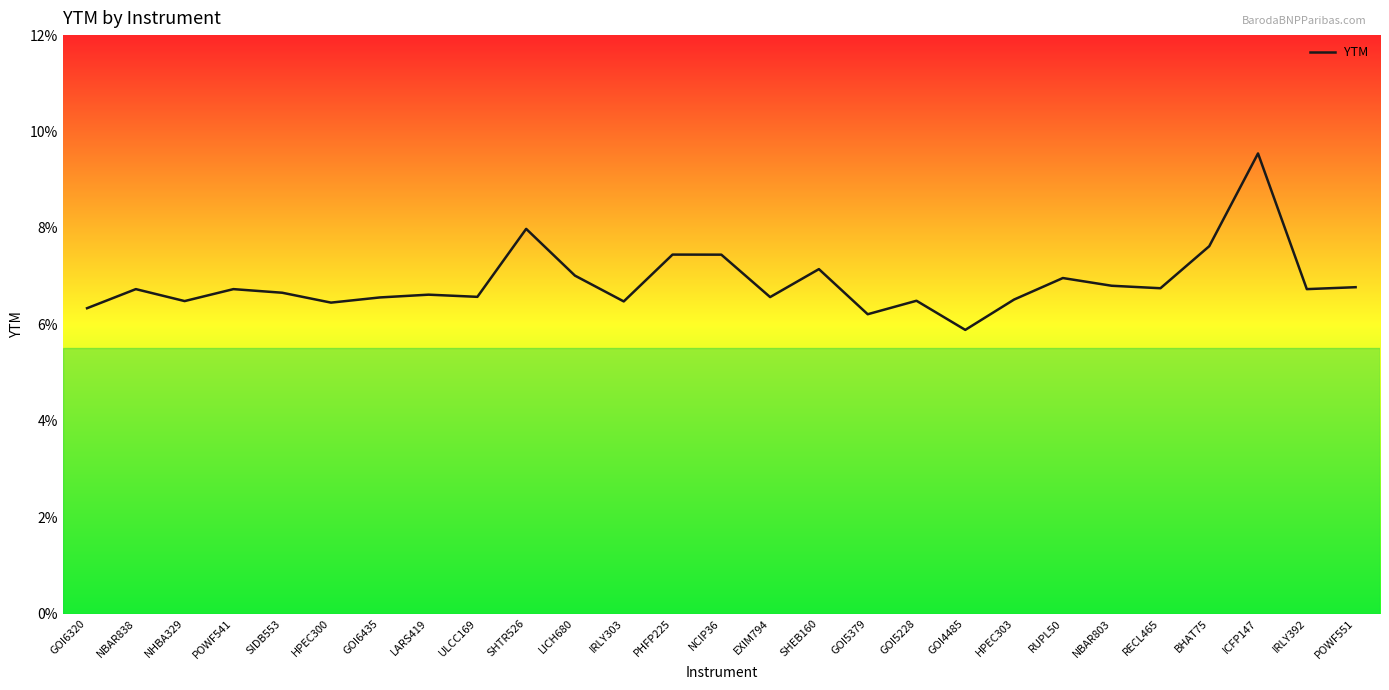

Reading right to left, transcribe all the data shown in this chart.

POWF551=0.1	IRLY392=0.1	ICFP147=0.1	BHAT75=0.1	RECL465=0.1	NBAR803=0.1	RUPL50=0.1	HPEC303=0.1	GOI4485=0.1	GOI5228=0.1	GOI5379=0.1	SHEB160=0.1	EXIM794=0.1	NCIP36=0.1	PHFP225=0.1	IRLY303=0.1	LICH680=0.1	SHTR526=0.1	ULCC169=0.1	LARS419=0.1	GOI6435=0.1	HPEC300=0.1	SIDB553=0.1	POWF541=0.1	NHBA329=0.1	NBAR838=0.1	GOI6320=0.1